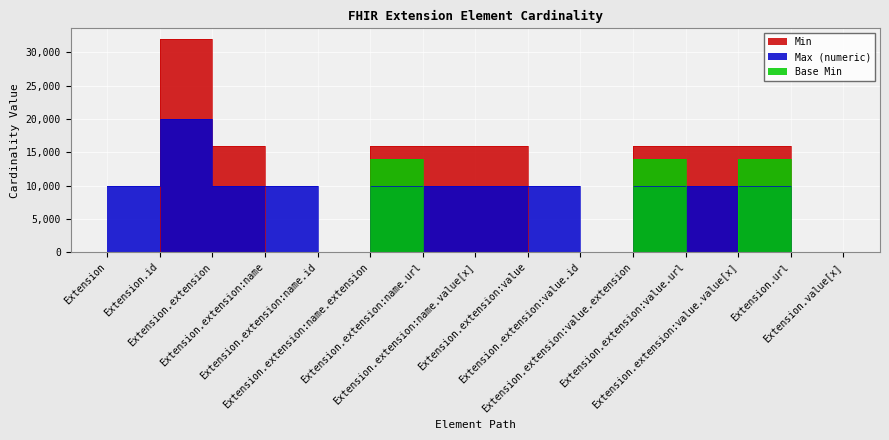

True or false: Max (numeric) has a value of 20000 at Extension.extension.

True